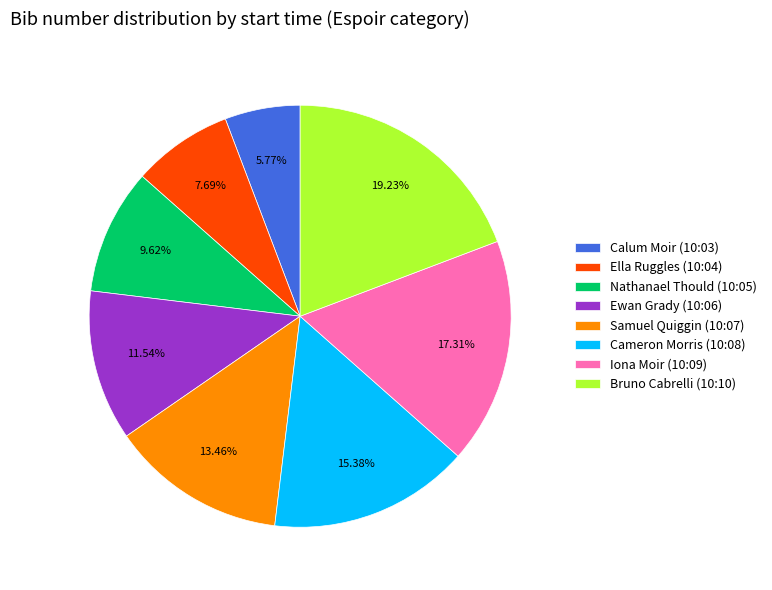

To the nearest percent, what portion does Cameron Morris (10:08) represent?

15%